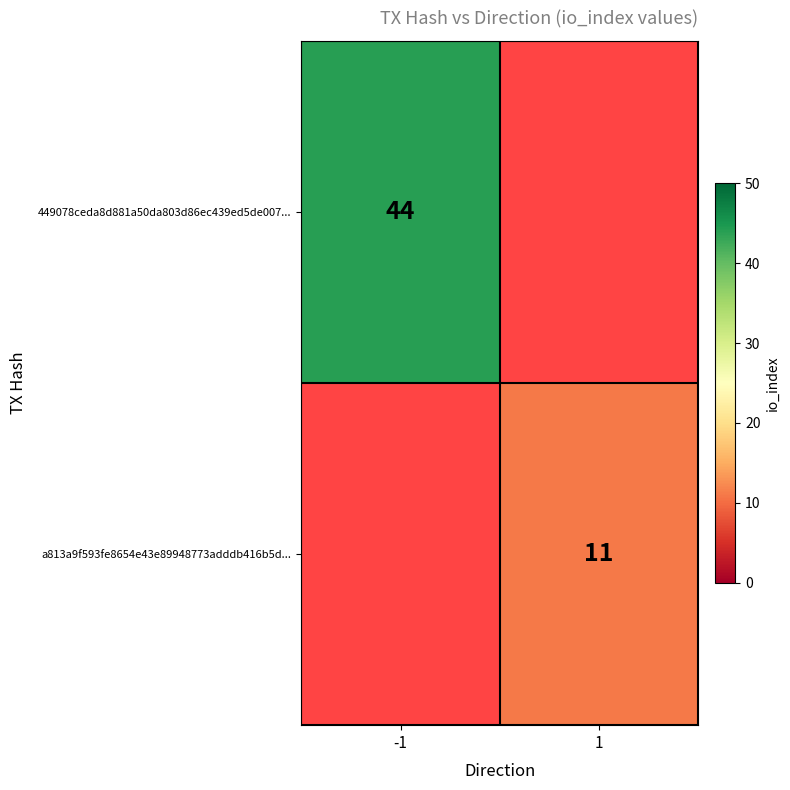

True or false: a813a9f593fe8654e43e89948773adddb416b5d... has a value of 5.8 at 1.

False